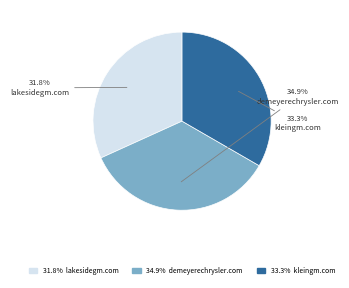

Does any single category account for the majority?

No